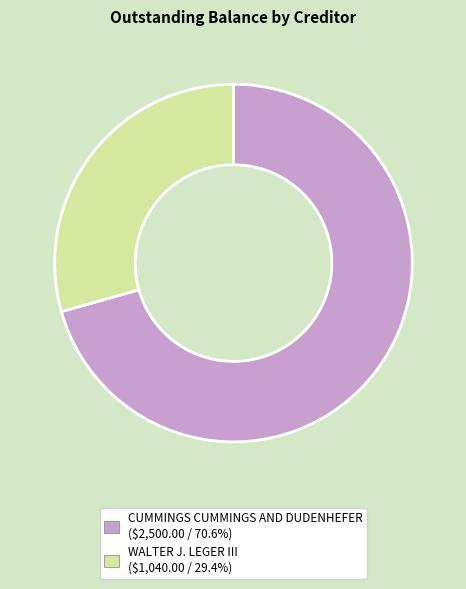

Is the sum of WALTER J. LEGER III and CUMMINGS CUMMINGS AND DUDENHEFER greater than half?

Yes